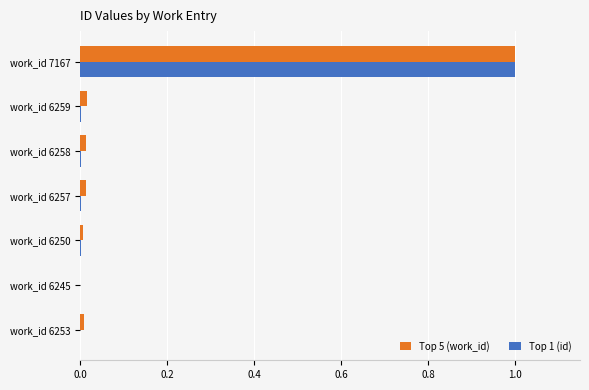

What is the greatest value displayed?

1.0